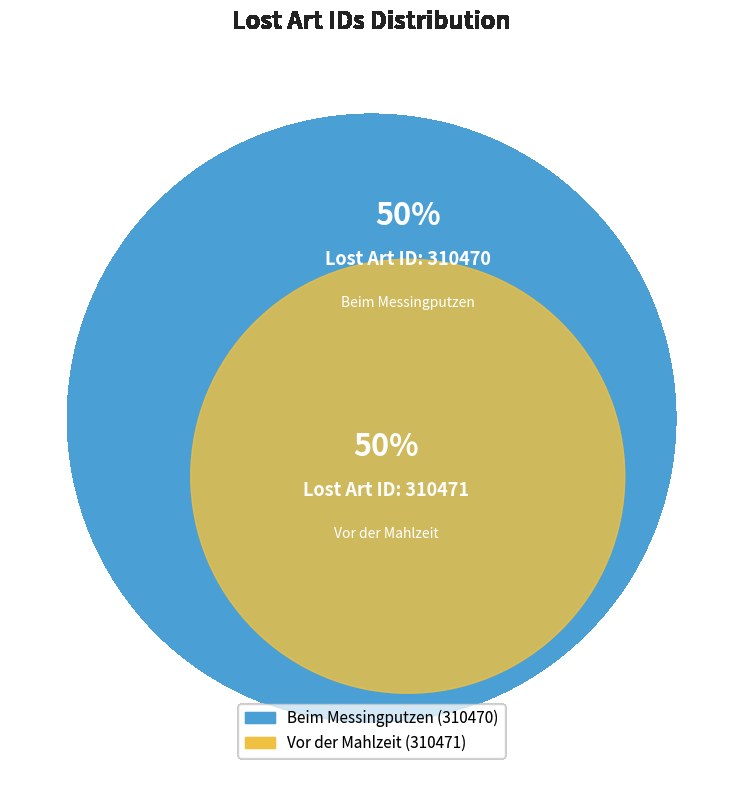

How many slices are in this pie chart?

2